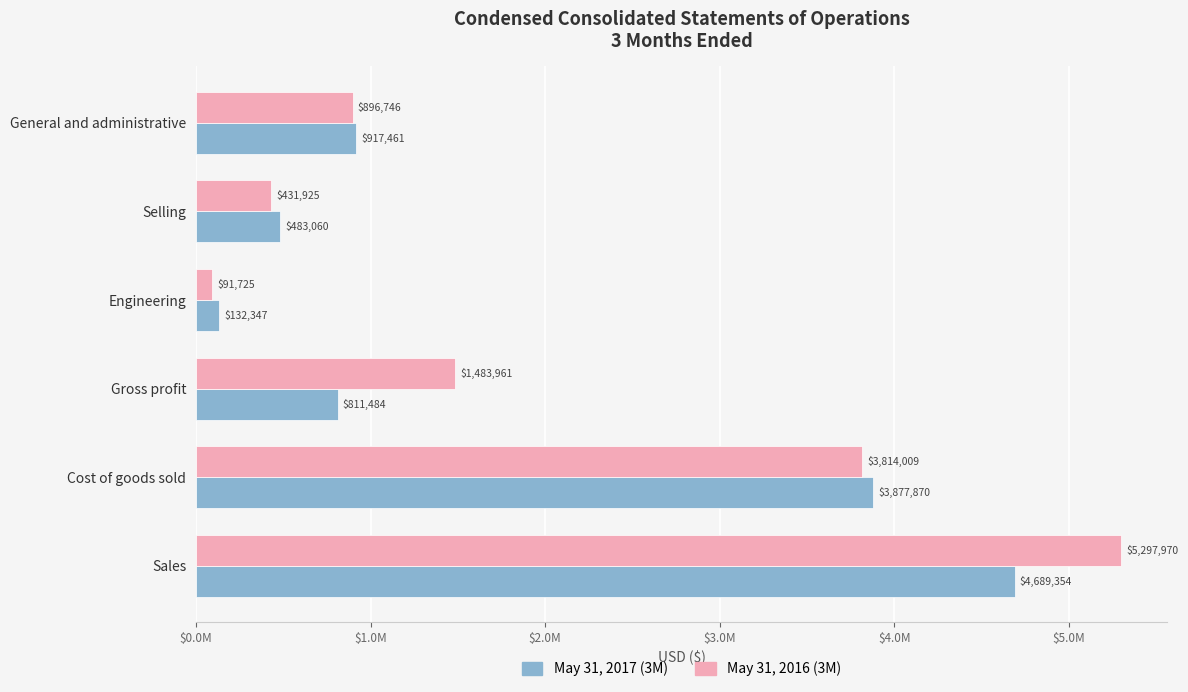

What are all the series names shown in the legend?

May 31, 2017 (3M), May 31, 2016 (3M)